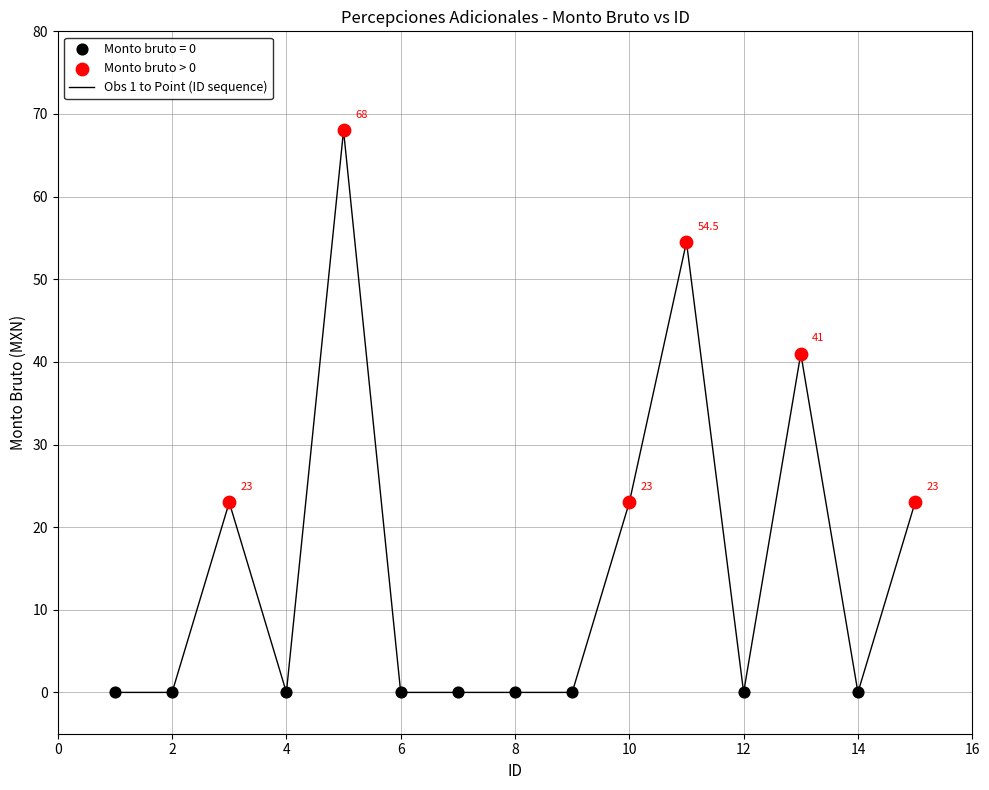

What is the greatest value displayed?

68.0